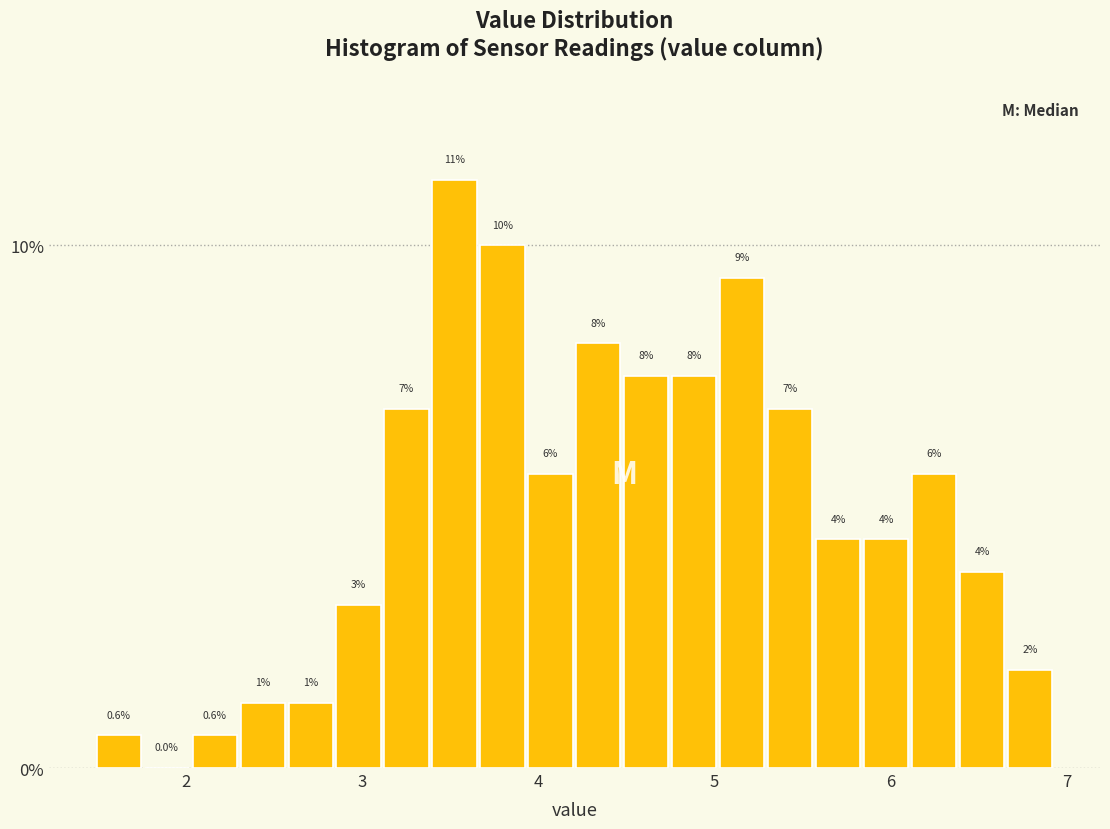

Around what value on the x-axis is the tallest bar? Give the approximate position of its centre, as read against the axis.

3.5